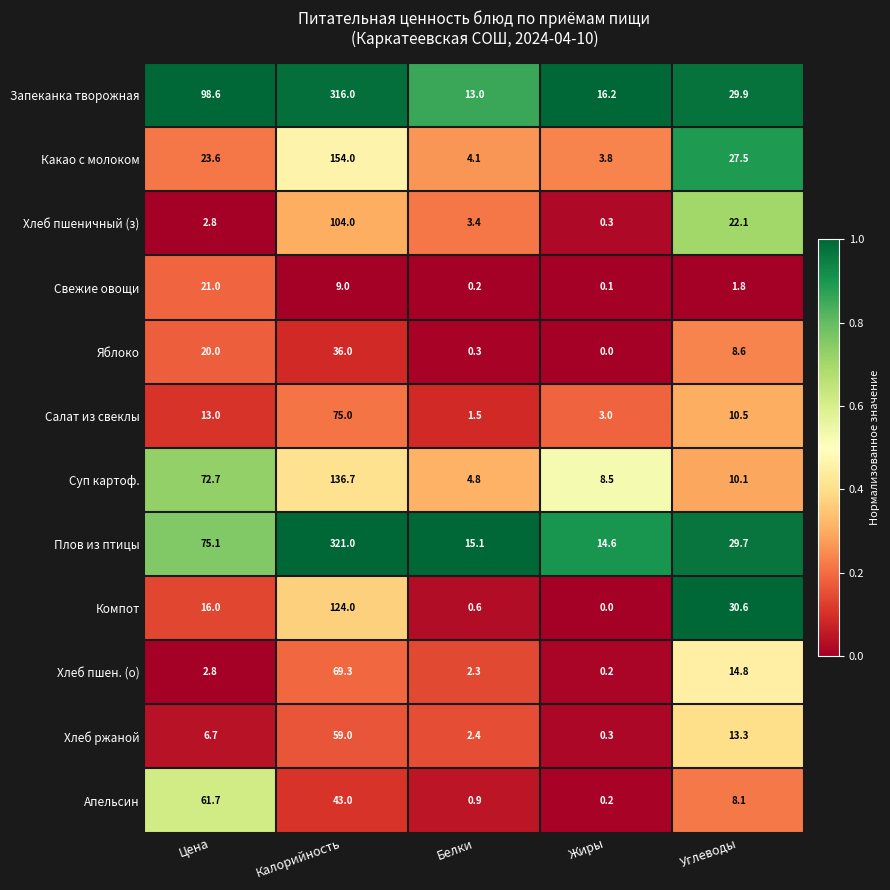

What is the sum of all Свежие овощи values?

32.1